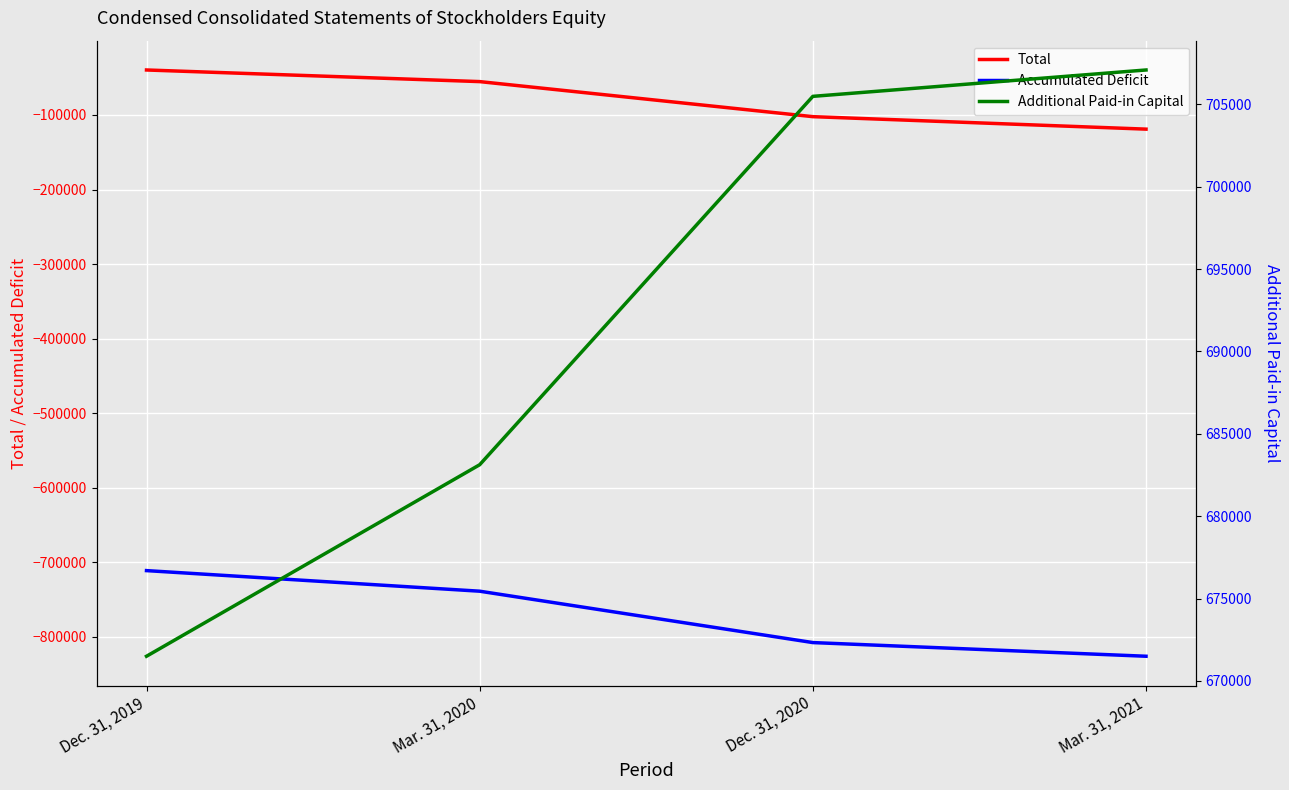

What is the label of the 4th point from the right?

Dec. 31, 2019